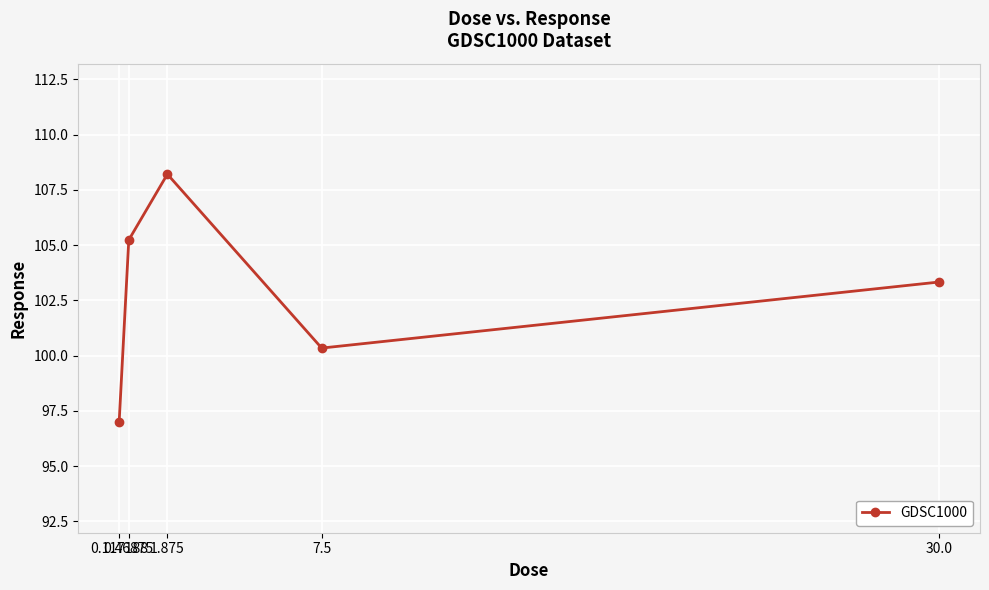

Which category has the lowest value across all series?

0.117188